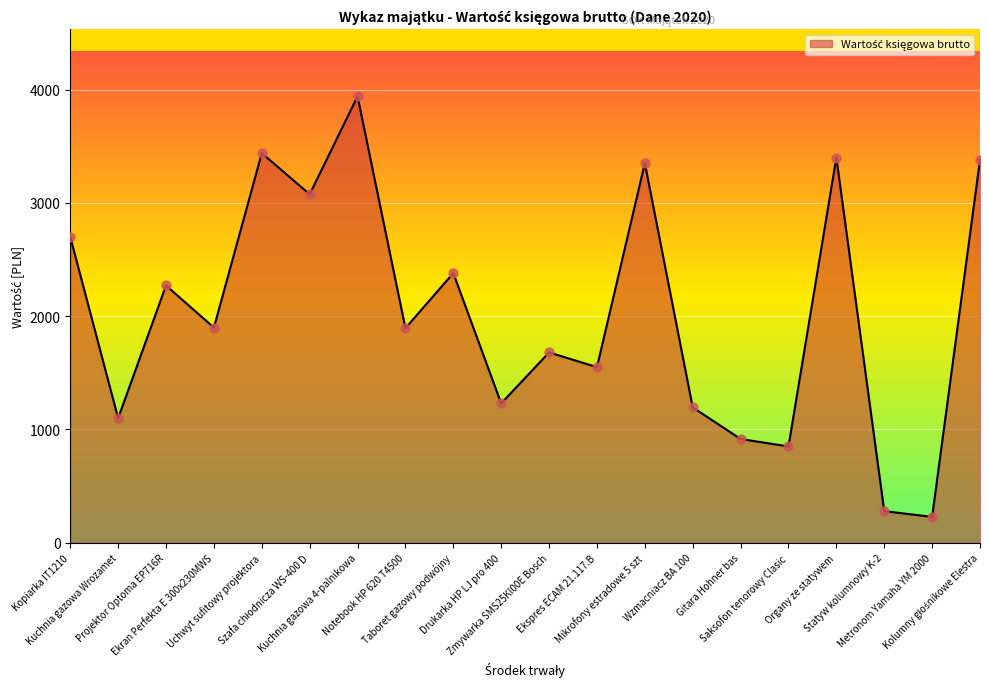

Between Notebook HP 620 T4500 and Metronom Yamaha YM 2000, which is larger?

Notebook HP 620 T4500